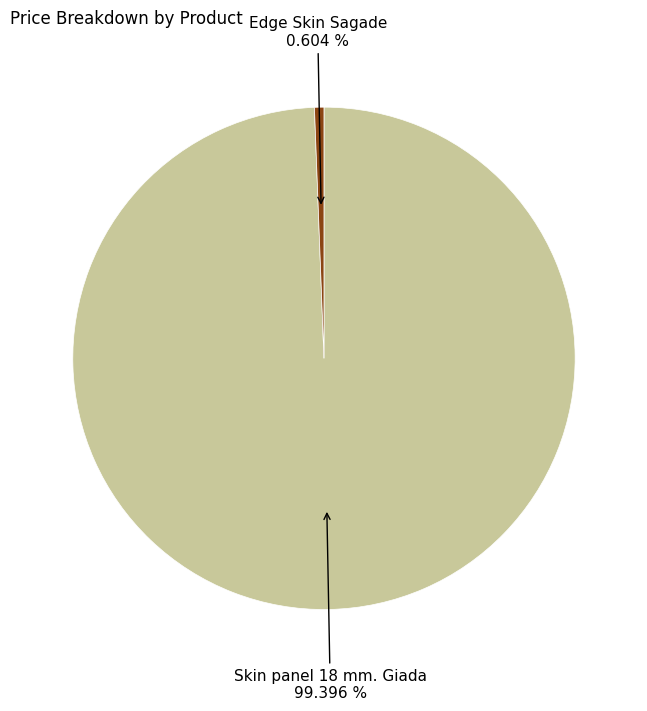

Between Skin panel 18 mm. Giada and Edge Skin Sagade, which is larger?

Skin panel 18 mm. Giada